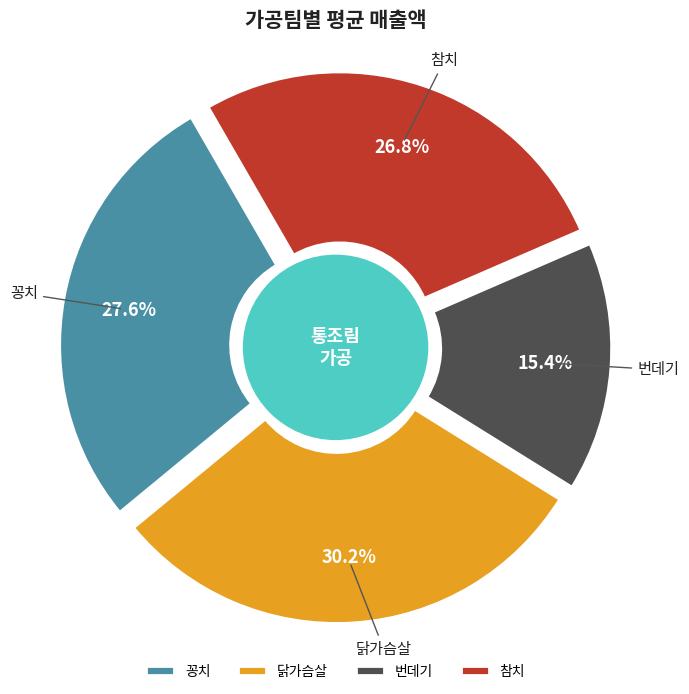

Does any single category account for the majority?

No